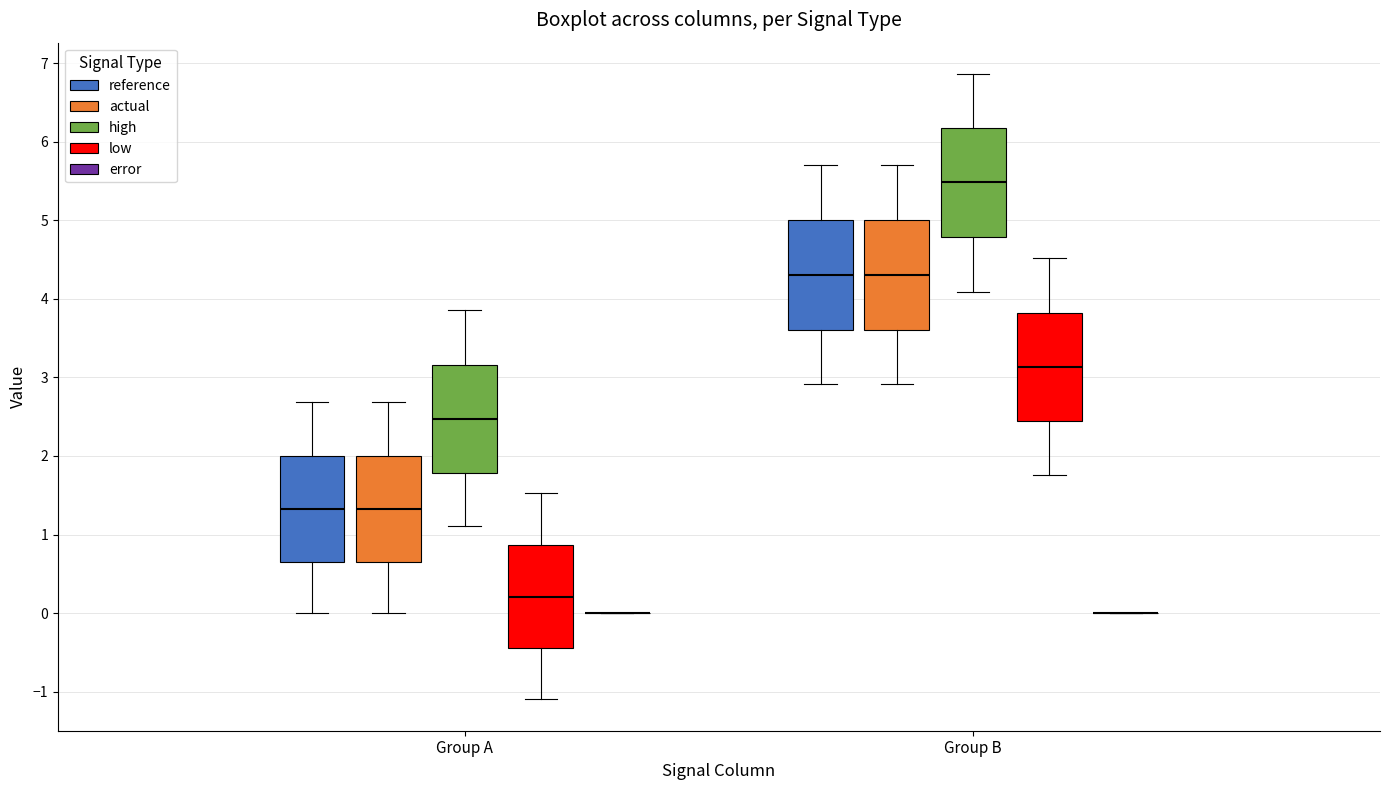

Reading left to right, read every box against the y-axis: the position of its median line, the range the box covers, and the ends of its whiskers. The values are not printed on the chart, so give them approximately, as read against the axis.

Group A (reference): median 1.3, box 0.7 to 2.0, whiskers 0.0 to 2.7
Group A (actual): median 1.3, box 0.7 to 2.0, whiskers 0.0 to 2.7
Group A (high): median 2.5, box 1.8 to 3.2, whiskers 1.1 to 3.9
Group A (low): median 0.2, box -0.4 to 0.9, whiskers -1.1 to 1.5
Group A (error): box collapsed to a line at 0.0, whiskers 0.0 to 0.0
Group B (reference): median 4.3, box 3.6 to 5.0, whiskers 2.9 to 5.7
Group B (actual): median 4.3, box 3.6 to 5.0, whiskers 2.9 to 5.7
Group B (high): median 5.5, box 4.8 to 6.2, whiskers 4.1 to 6.9
Group B (low): median 3.1, box 2.4 to 3.8, whiskers 1.8 to 4.5
Group B (error): box collapsed to a line at 0.0, whiskers 0.0 to 0.0